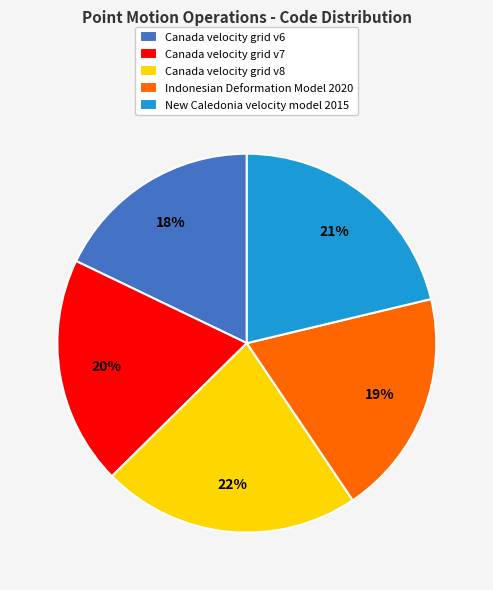

Which category has the smallest portion of the pie?

Canada velocity grid v6